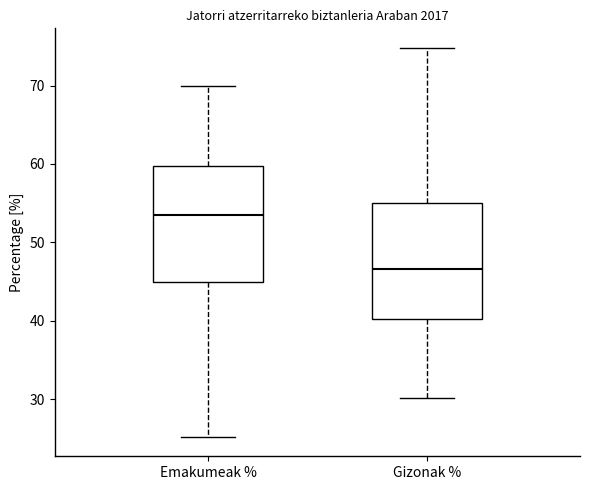

Reading left to right, transcribe this box plot: for each box, give where its median line is, the range the box spans, and where its two whiskers end, as read against the y-axis. The values are not printed on the chart, so give them approximately, as read against the axis.

Emakumeak %: median 53, box 45 to 60, whiskers 25 to 70
Gizonak %: median 47, box 40 to 55, whiskers 30 to 75